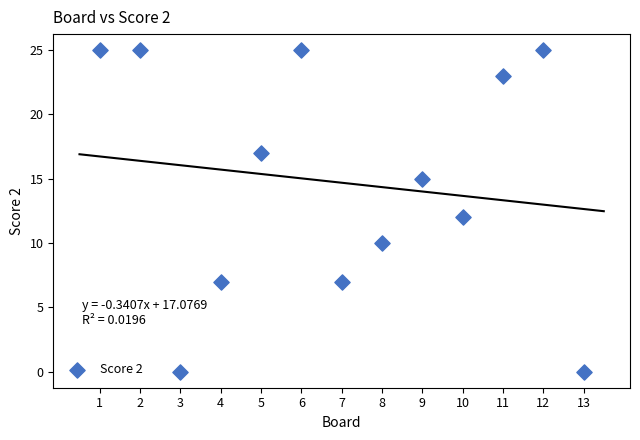

What is the range of X values (max minus min)?

12